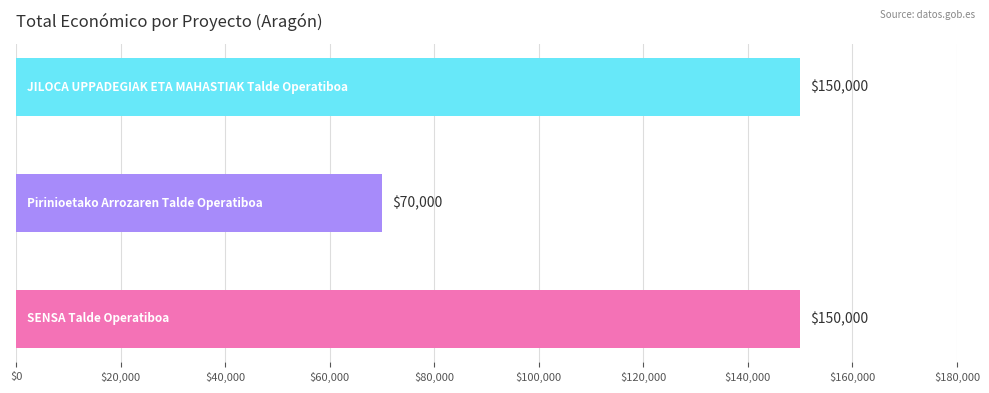

What is the smallest value displayed?

70000